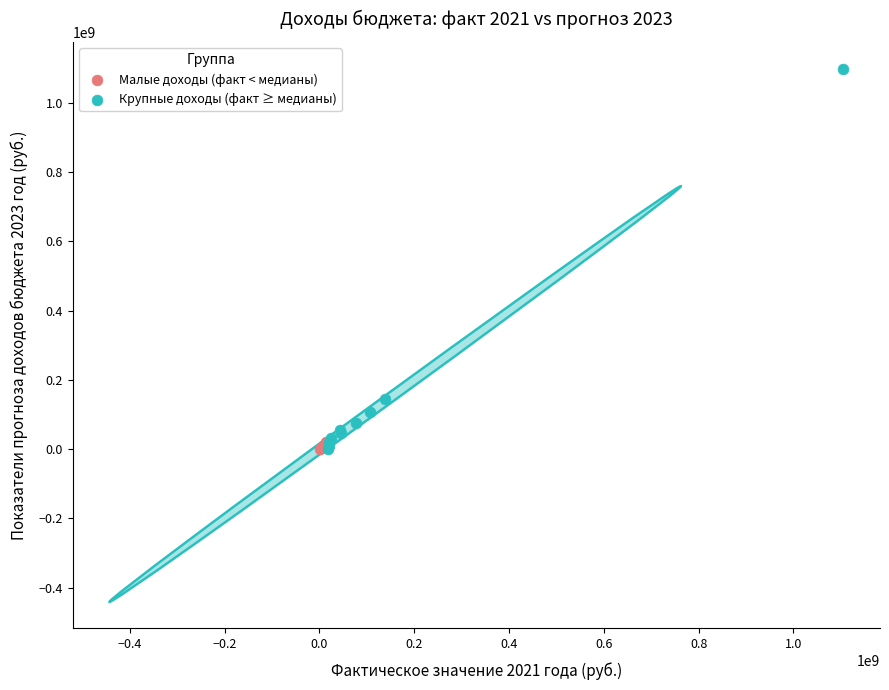

Which series has the largest Y range (max minus min)?

Крупные доходы (факт ≥ медианы)